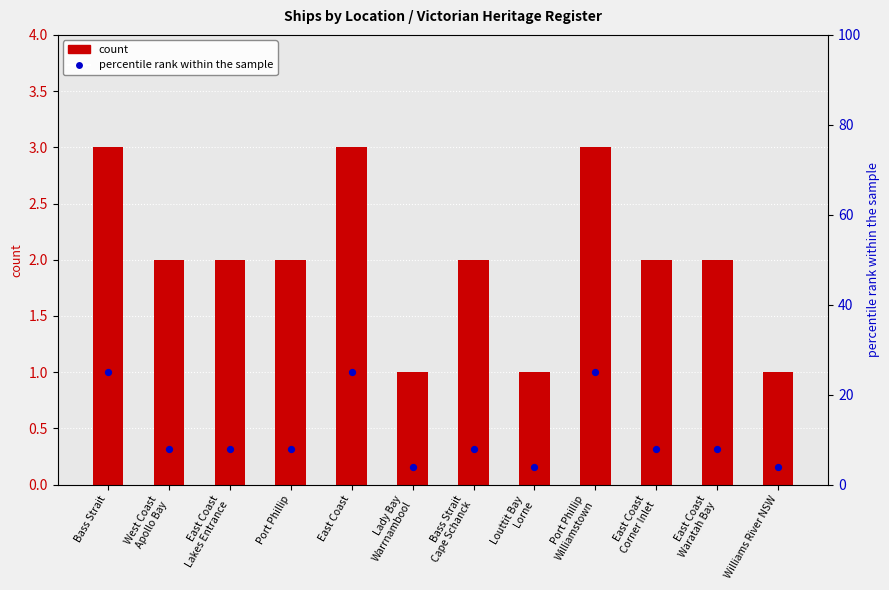

What are all the series names shown in the legend?

count, percentile rank within the sample